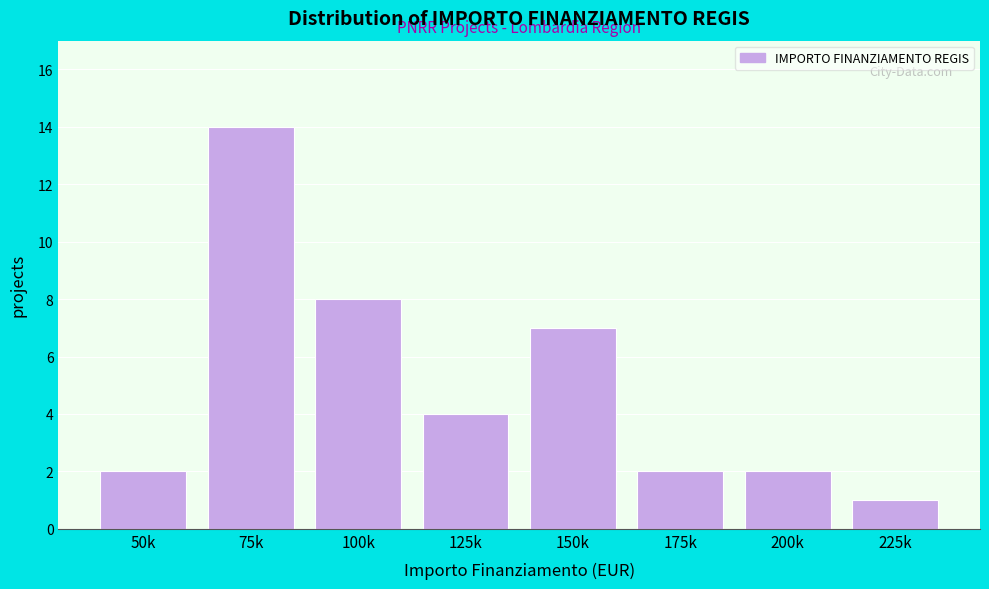

Reading left to right, what are all the values shown in this chart?

50k=2	75k=14	100k=8	125k=4	150k=7	175k=2	200k=2	225k=1